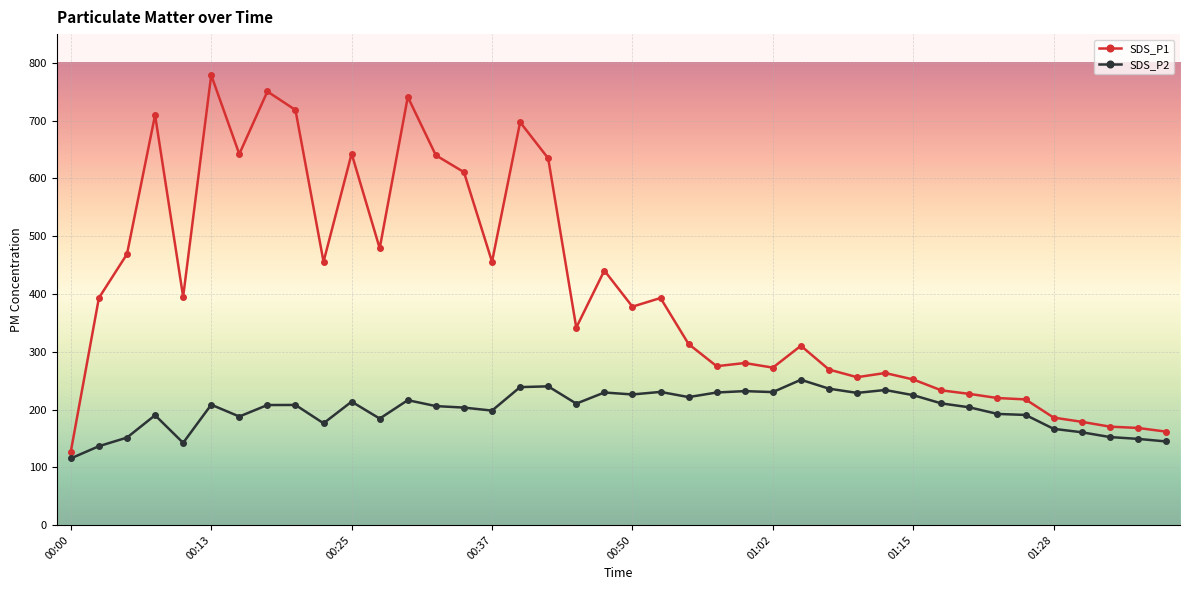

True or false: SDS_P1 has more than 2 points higher than both neighbors.

True